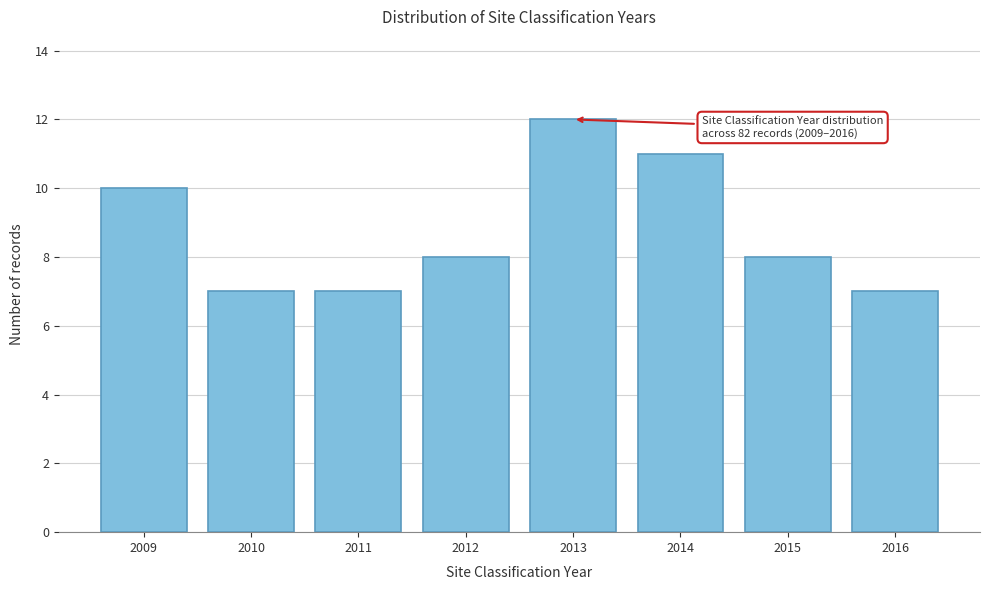

Reading left to right, list all the values displayed in this chart.

10	7	7	8	12	11	8	7